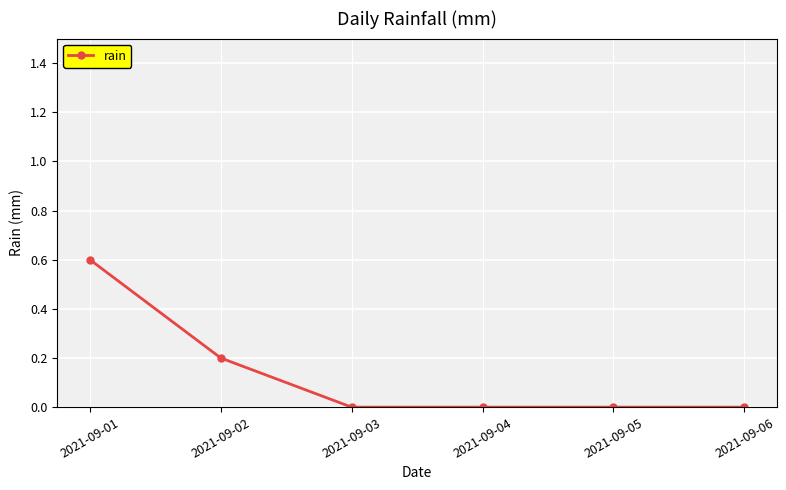

Is it true that the value at 2021-09-01 is 0.2?

False